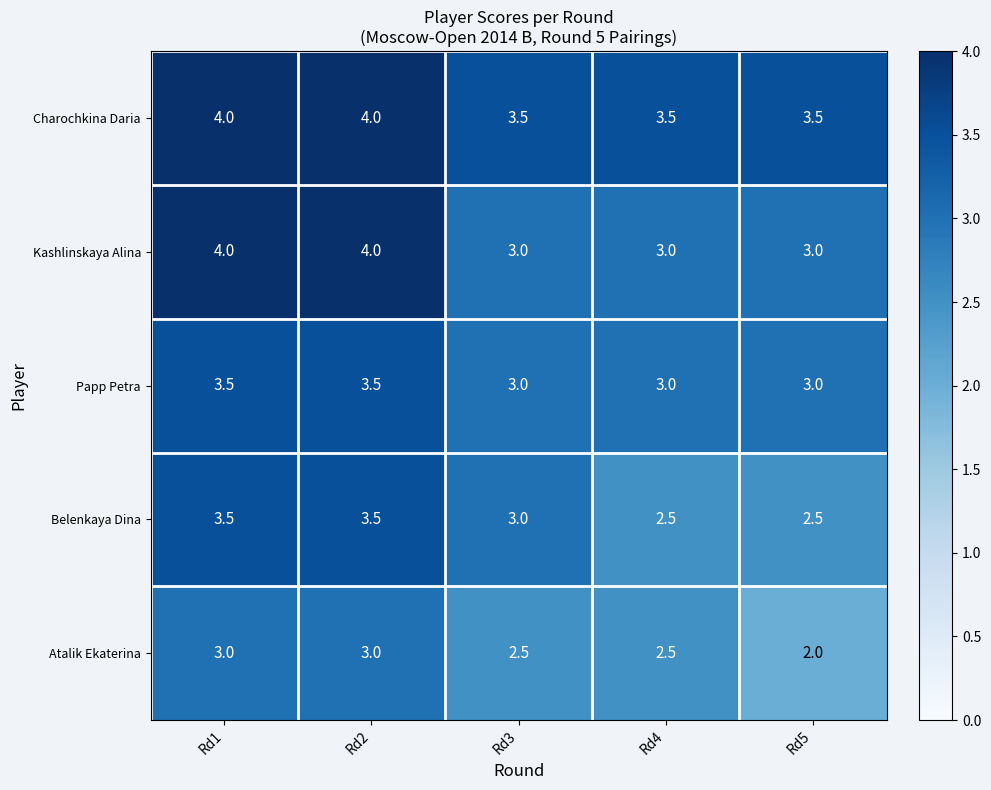

List the series in order of their overall mean, highest first.

Charochkina Daria, Kashlinskaya Alina, Papp Petra, Belenkaya Dina, Atalik Ekaterina